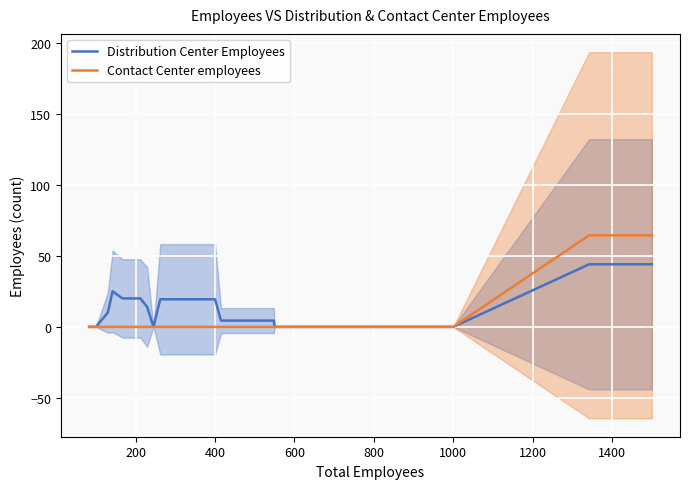

List the series in order of their peak value, lowest first.

Distribution Center Employees, Contact Center employees